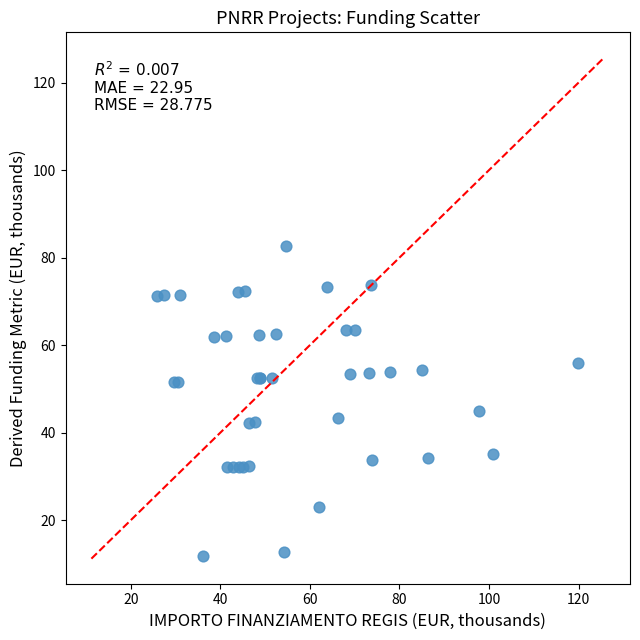

What Y value in the scatter plot is closest to 47?

44.9